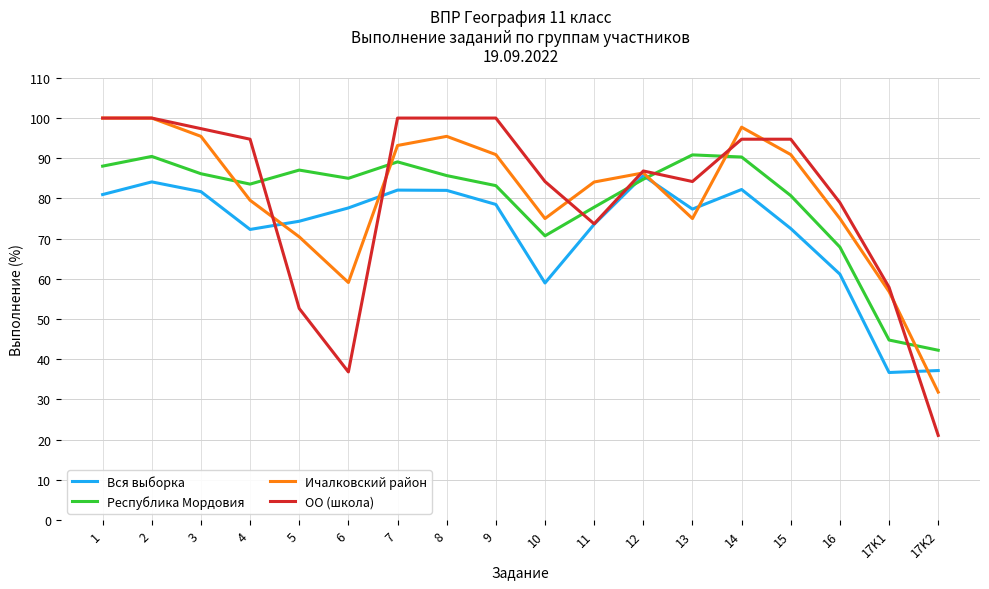

Where do ОО (школа) and Вся выборка first cross each other?

4 and 5